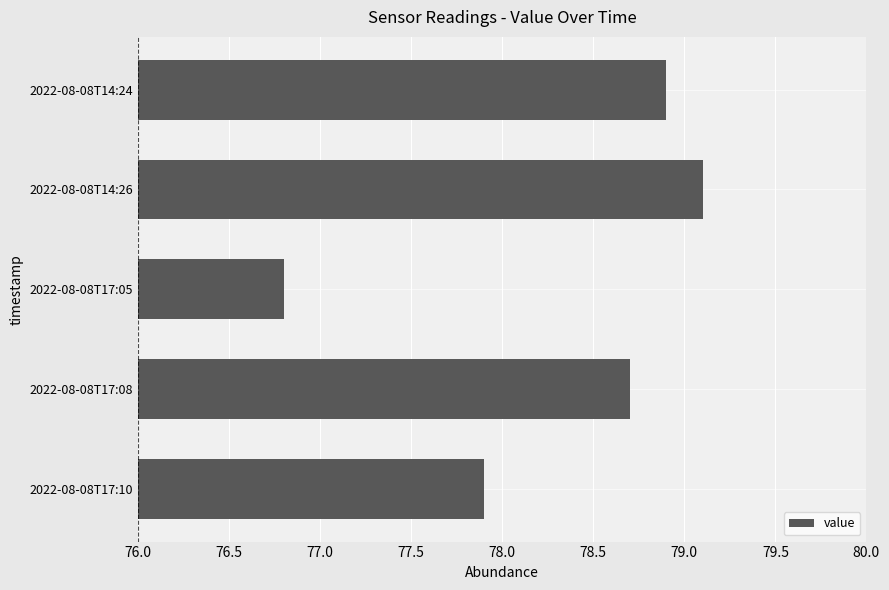

What is the label of the 5th bar from the top?

2022-08-08T17:10